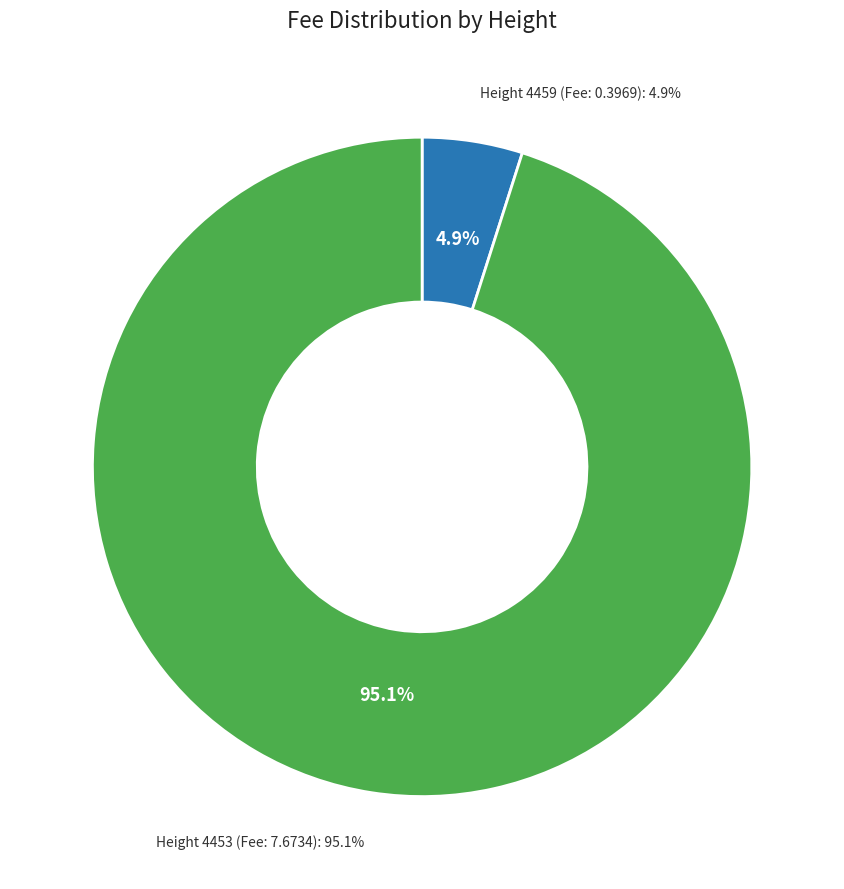

Do 4453 and 4459 together represent more than half of the pie?

Yes